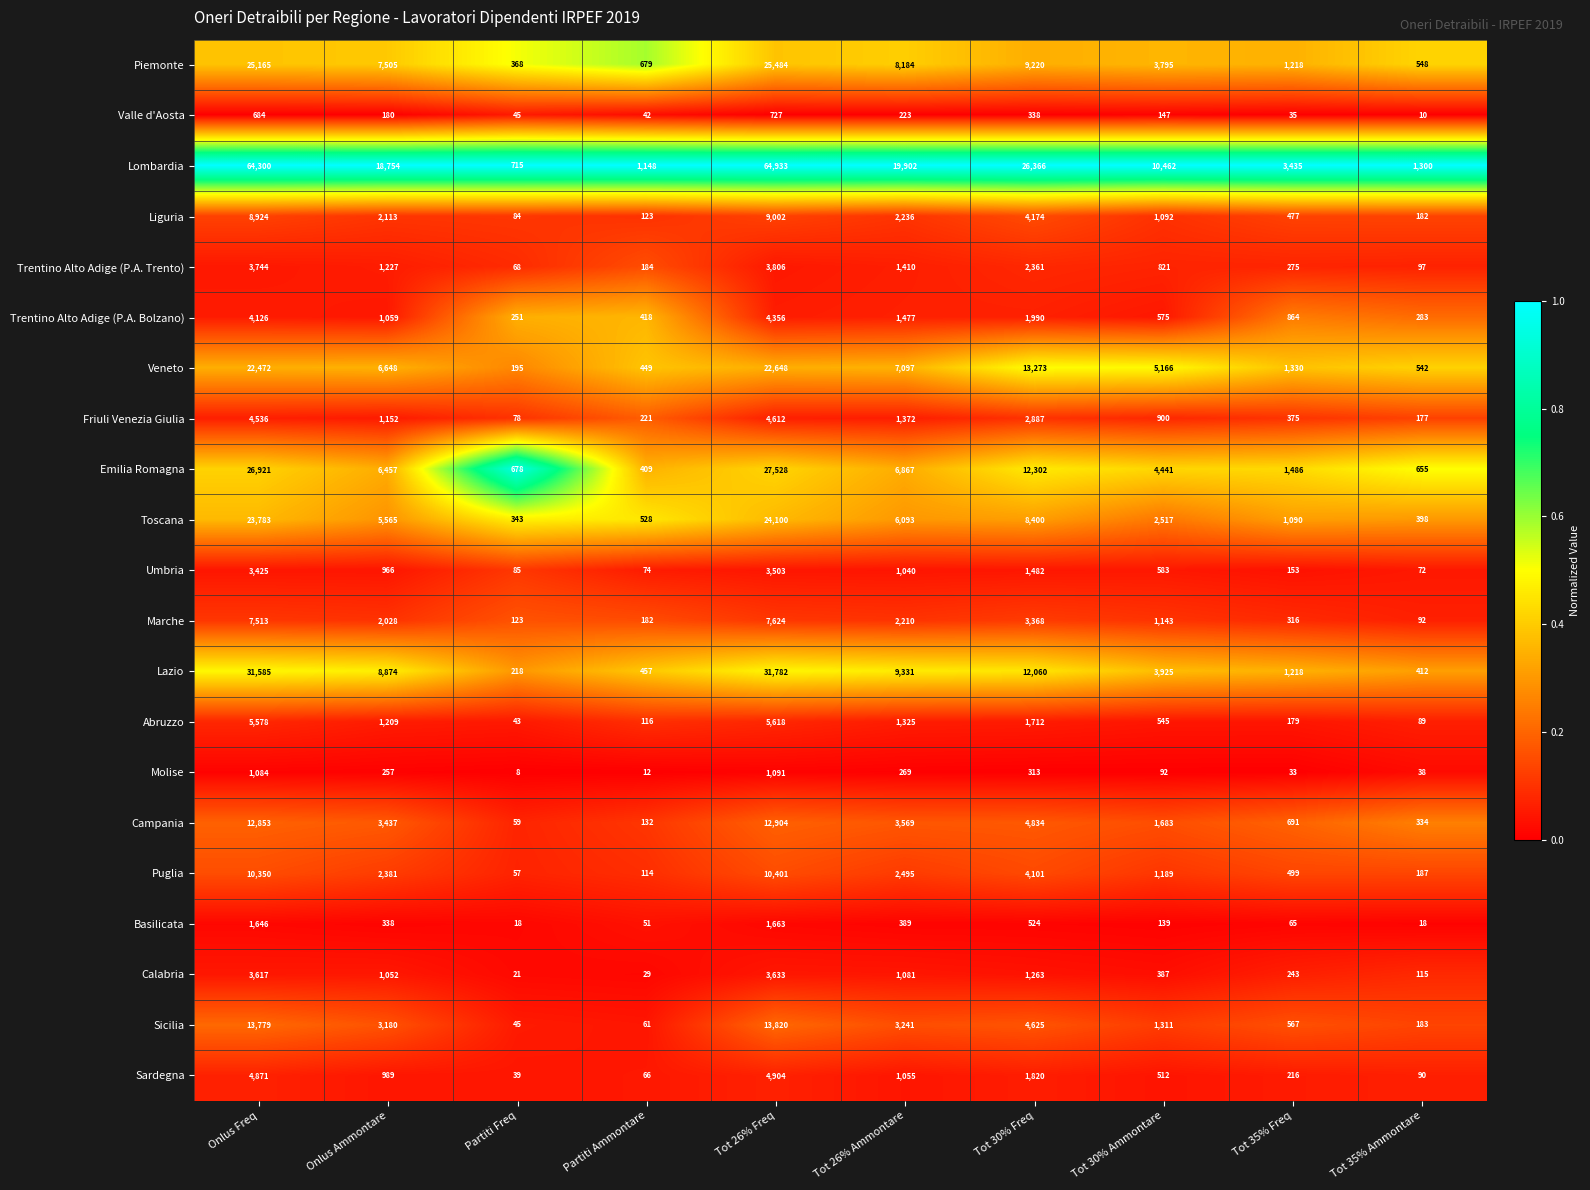

Rank the series by their maximum value, from highest to lowest.

Lombardia, Lazio, Emilia Romagna, Piemonte, Toscana, Veneto, Sicilia, Campania, Puglia, Liguria, Marche, Abruzzo, Sardegna, Friuli Venezia Giulia, Trentino Alto Adige (P.A. Bolzano), Trentino Alto Adige (P.A. Trento), Calabria, Umbria, Basilicata, Molise, Valle d'Aosta